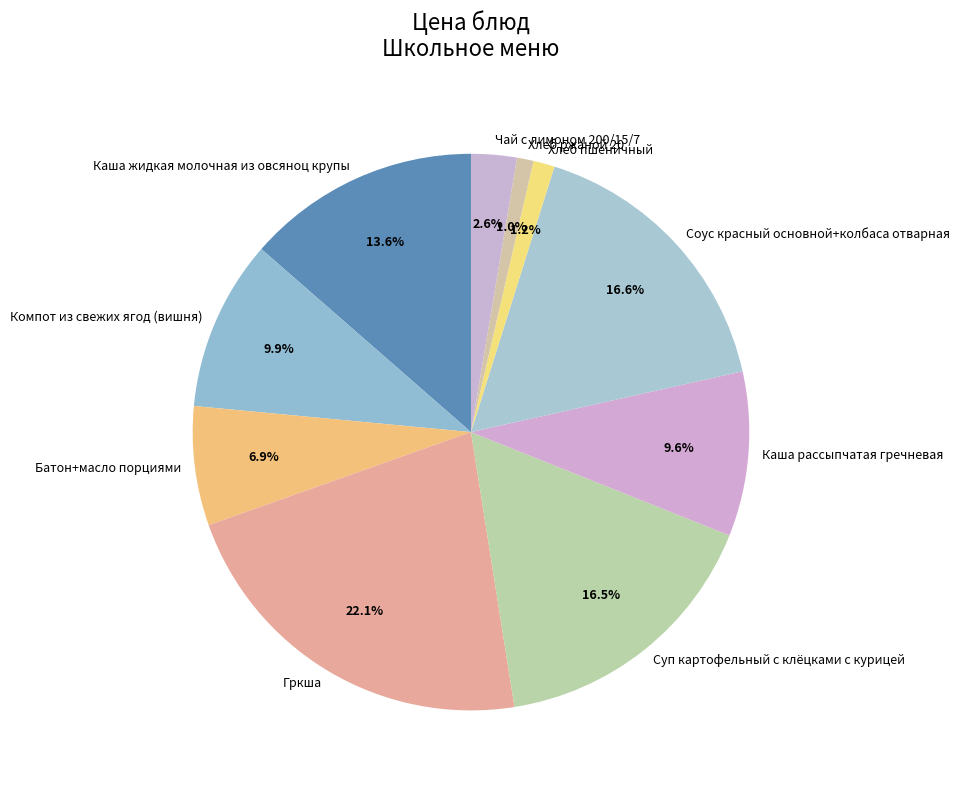

What is the largest slice in the pie chart?

Гркша